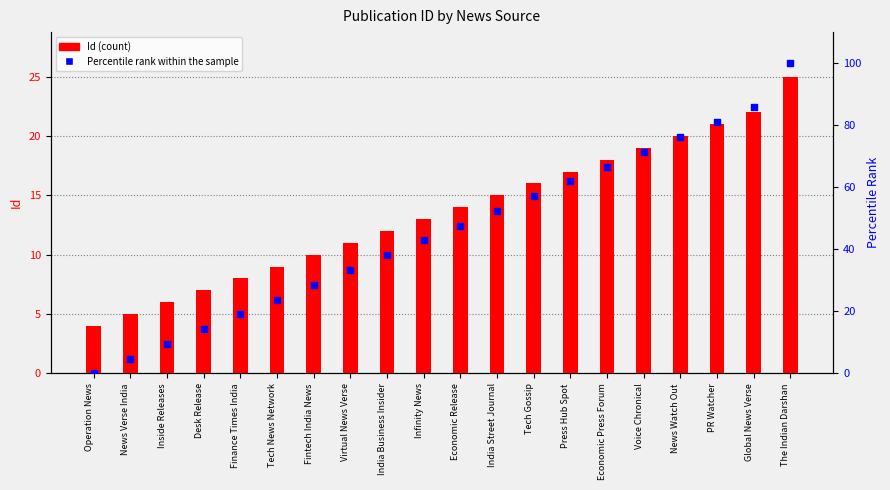

Which series has the largest Y range (max minus min)?

Percentile rank within the sample